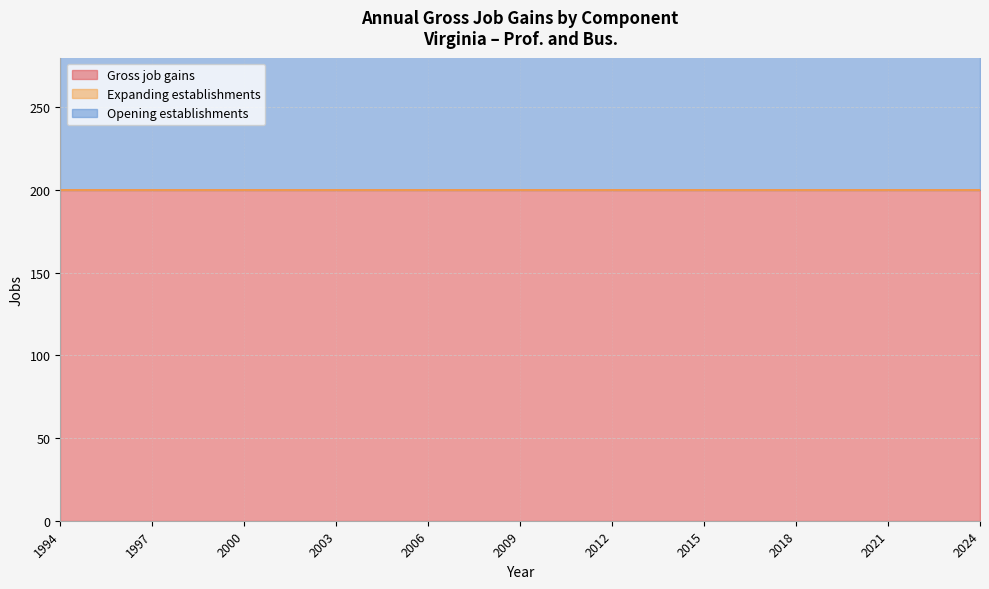

True or false: Opening establishments and Expanding establishments intersect in this chart.

False